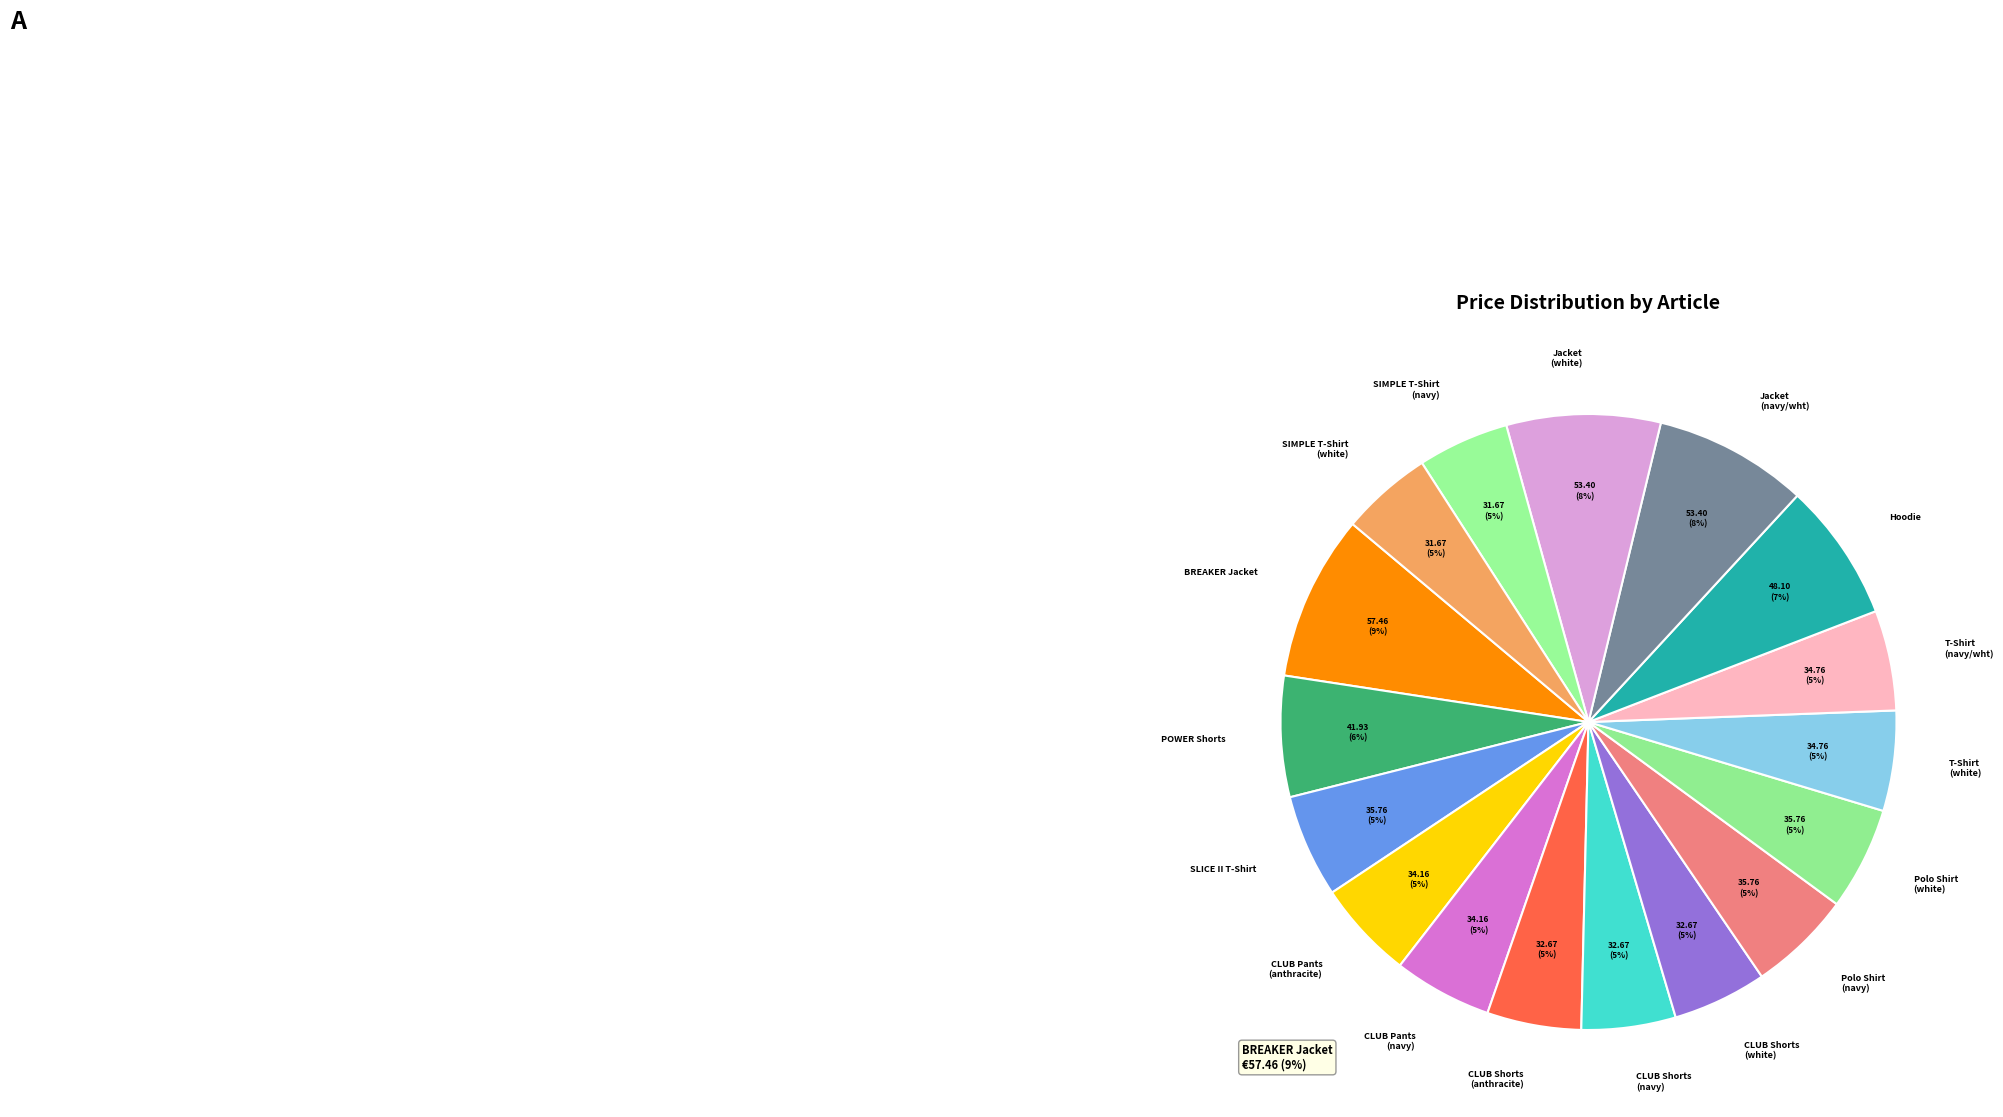

Between Hoodie and Polo Shirt (white), which is larger?

Hoodie